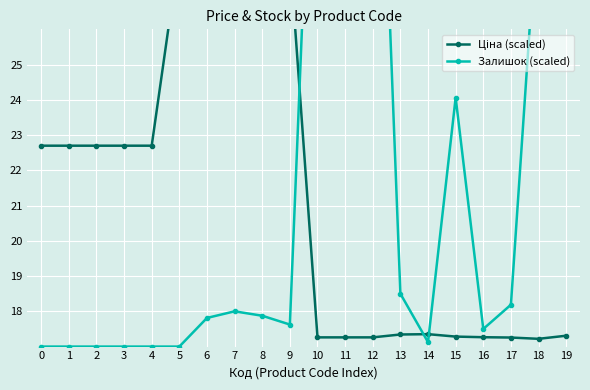

In Залишок (scaled), how many points are lower than both neighbors (excluding endpoints)?

3